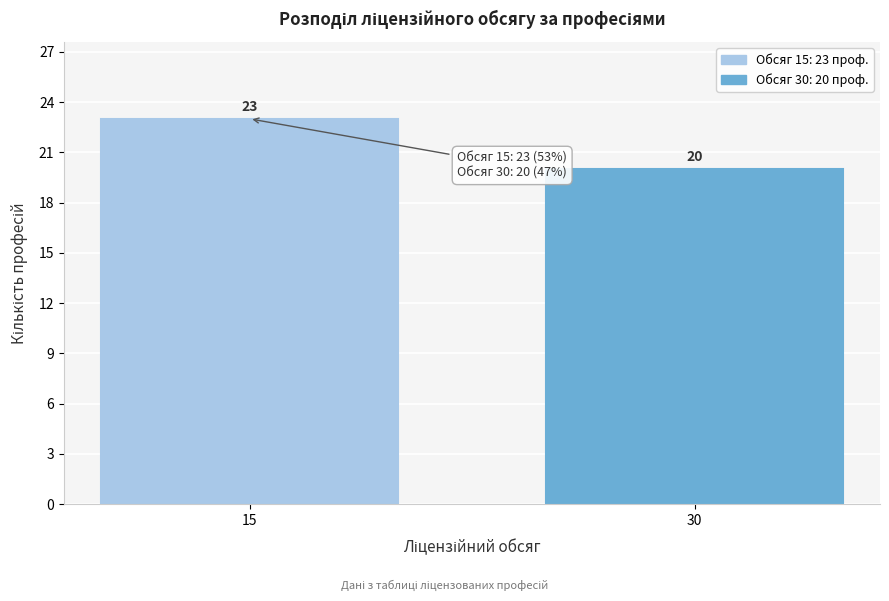

Reading left to right, what are all the values shown in this chart?

23	20